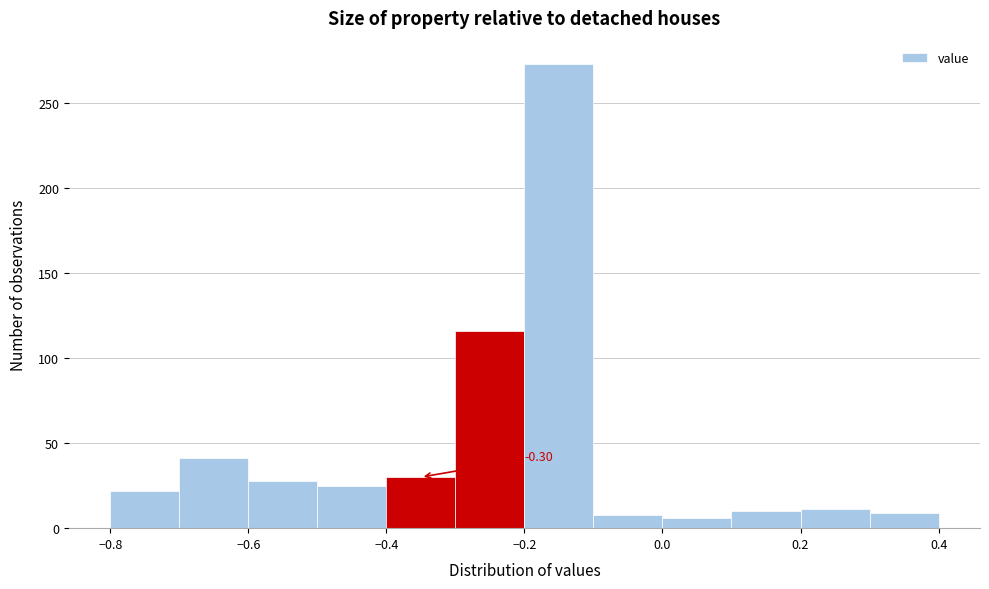

Over which range of the x-axis is the bar tallest?

-0.2 to -0.1